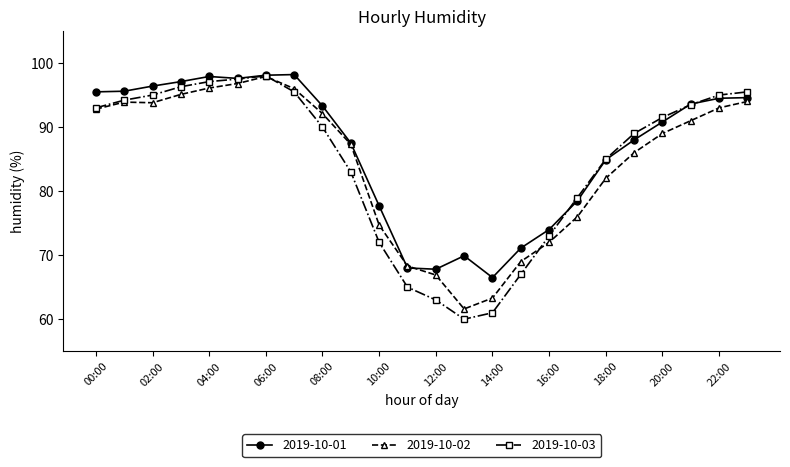

What is the greatest value displayed?

98.2